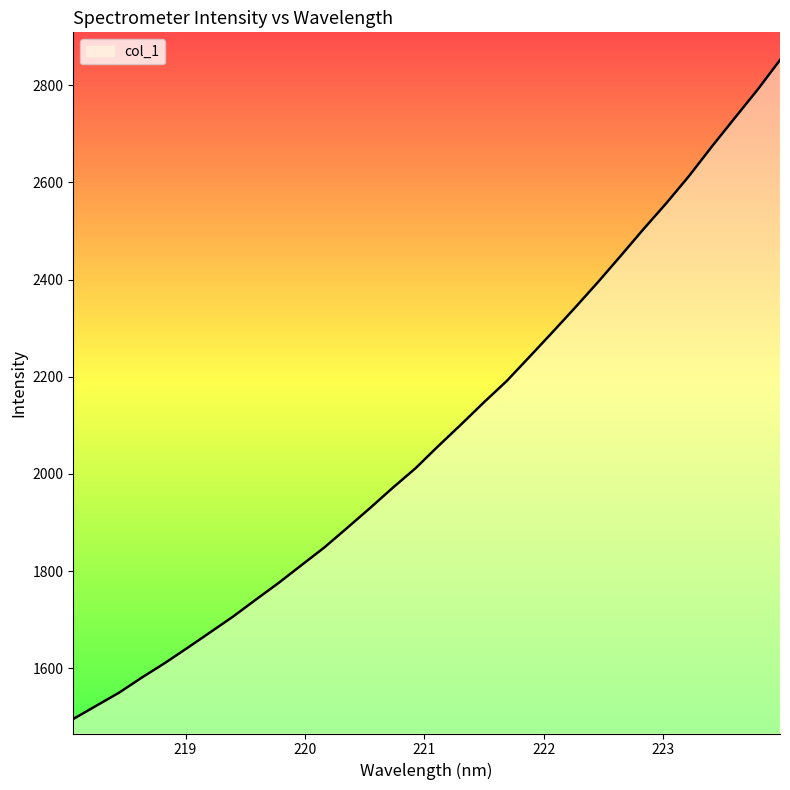

What is the greatest value displayed?

2852.0